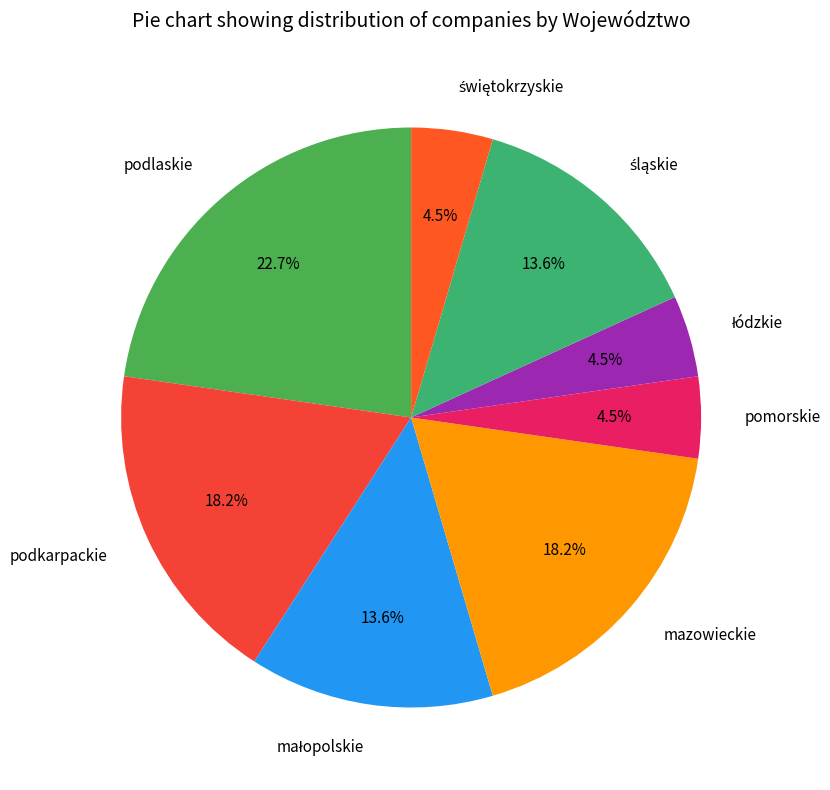

Is the sum of podlaskie and pomorskie greater than half?

No